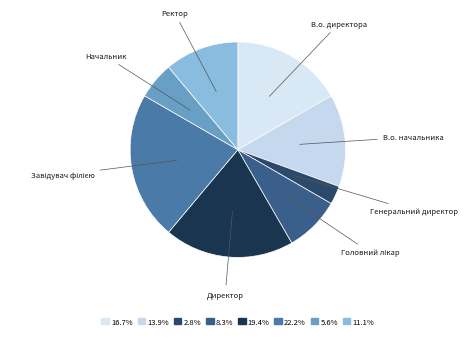

What is the smallest slice in the pie chart?

Генеральний директор